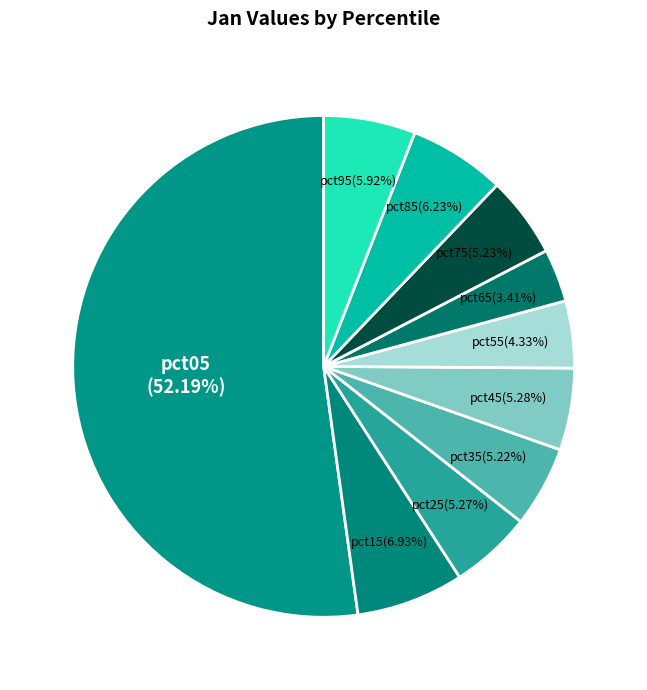

Count the number of slices in the pie.

10